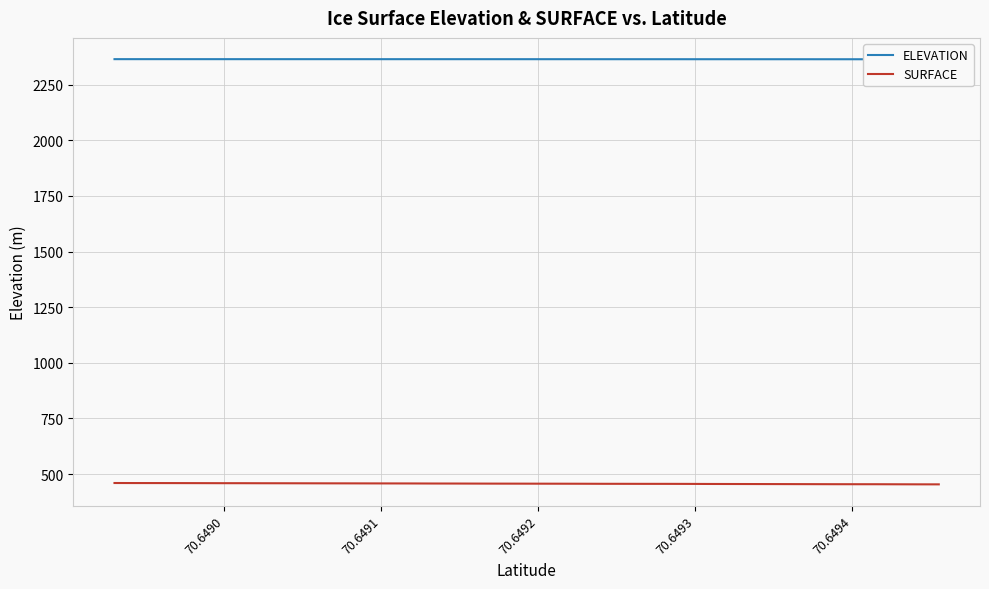

What is the minimum value for SURFACE?

453.8